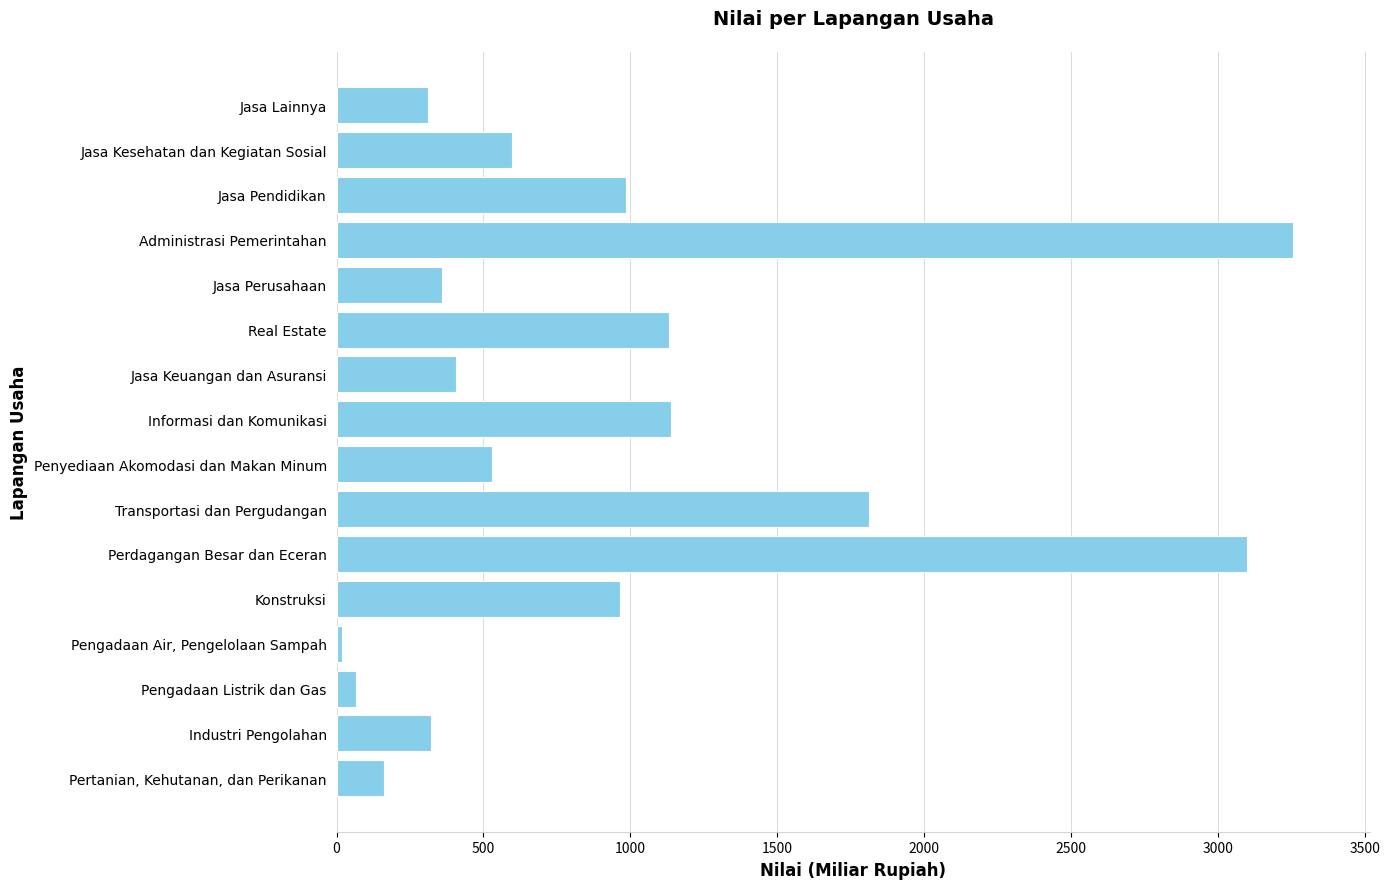

Count the number of data series in this chart.

1